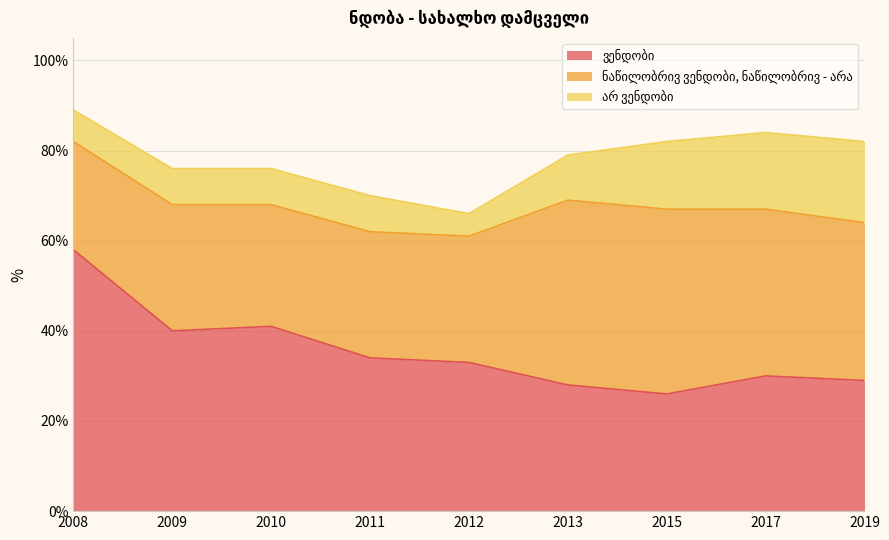

What is the value of the ნაწილობრივ ვენდობი, ნაწილობრივ - არა point at the 7th from the left?

41